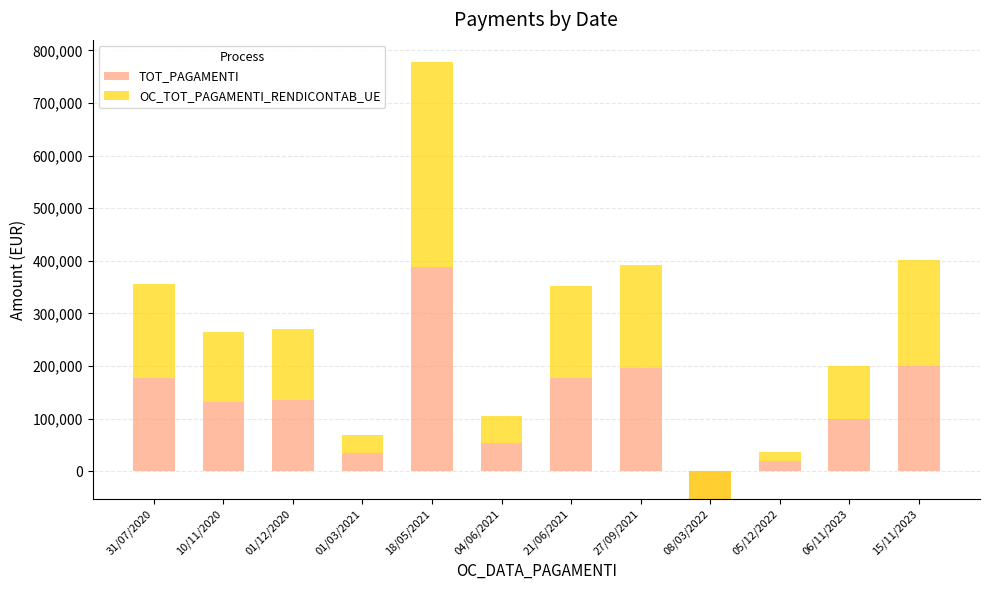

Rank the series at 04/06/2021 from lowest to highest value.

OC_TOT_PAGAMENTI_RENDICONTAB_UE, TOT_PAGAMENTI